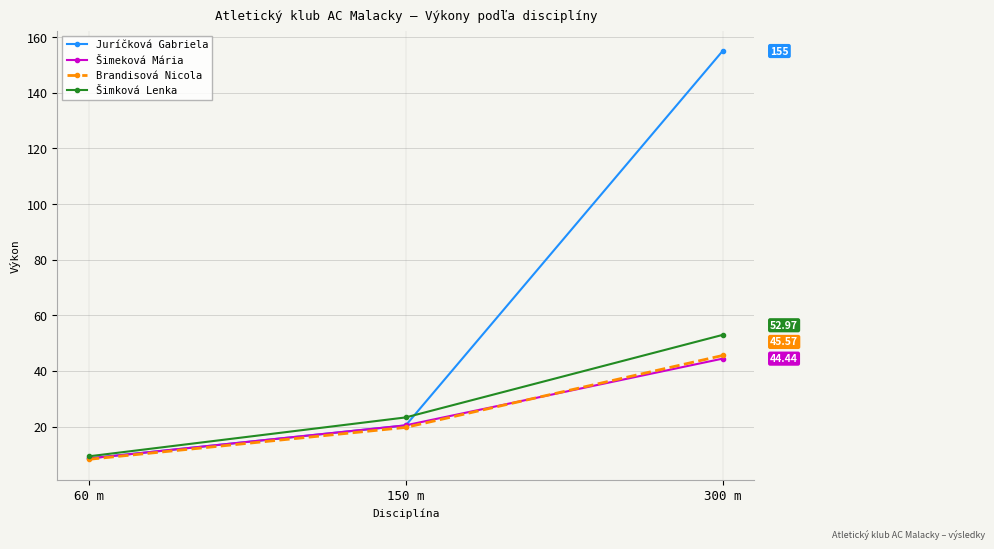

What is the total value across all series at 150 m?

84.0